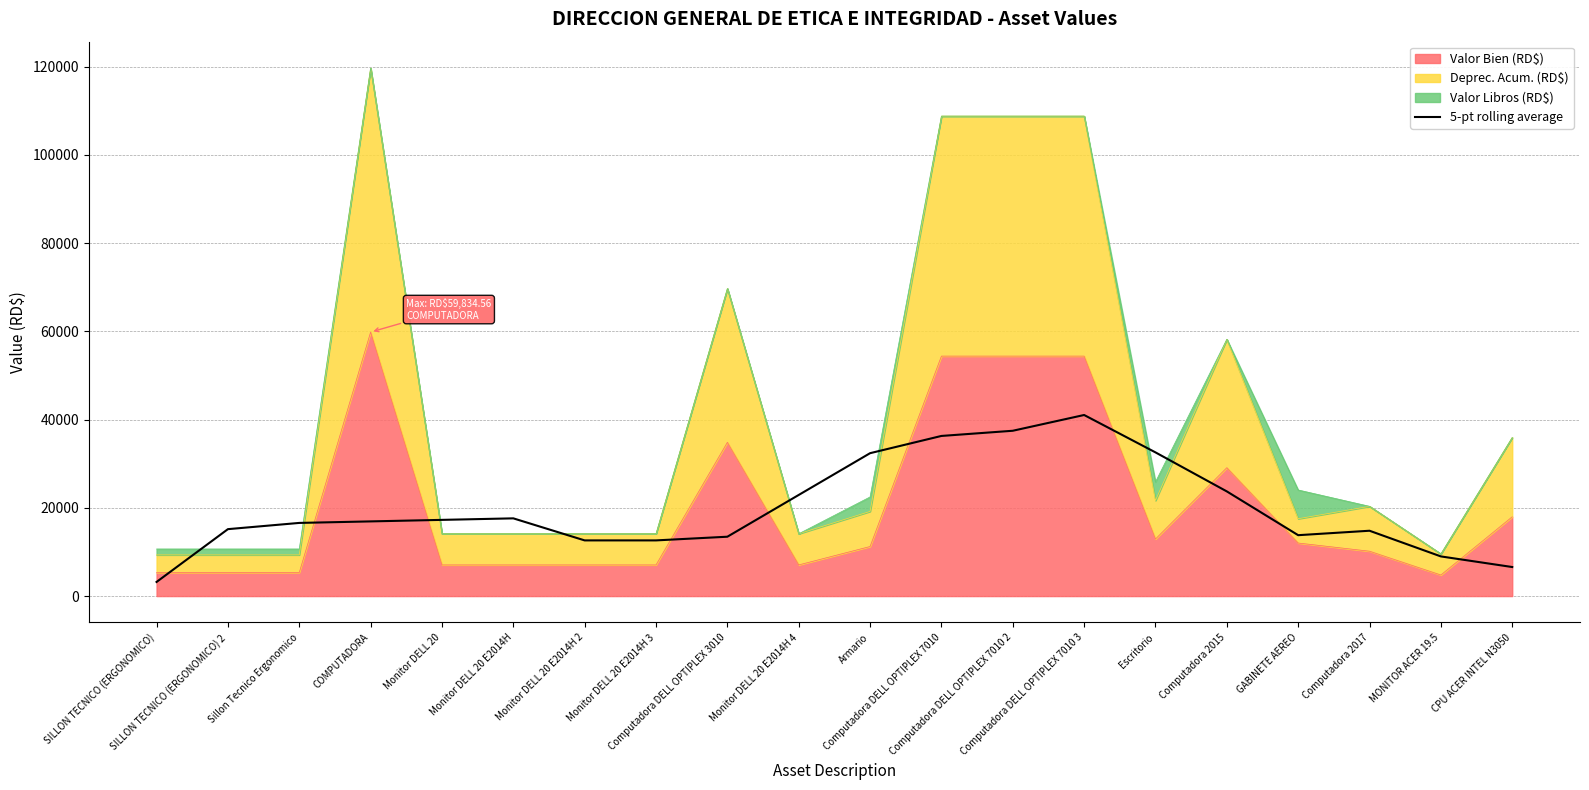

Does the chart have visible grid lines?

Yes